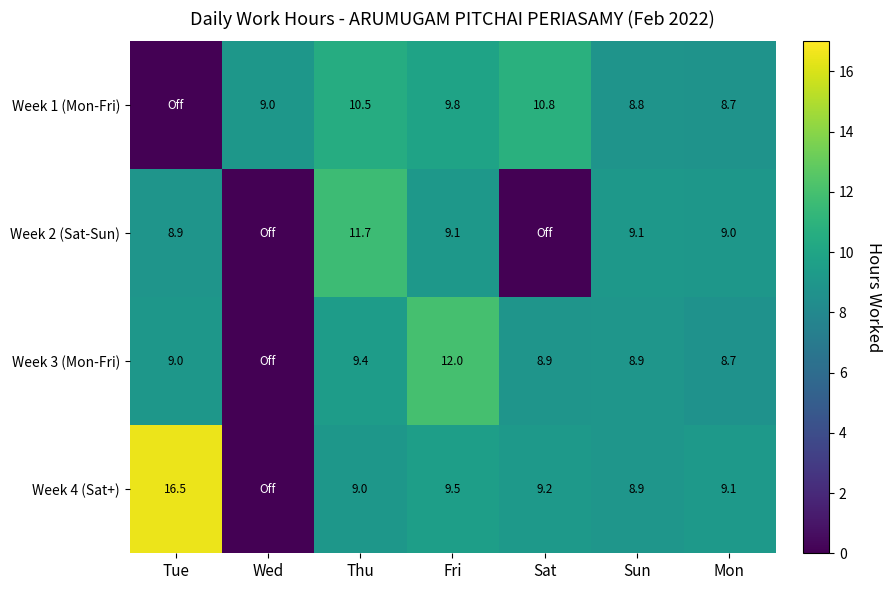

What is the total value across all series at Sun?

35.7